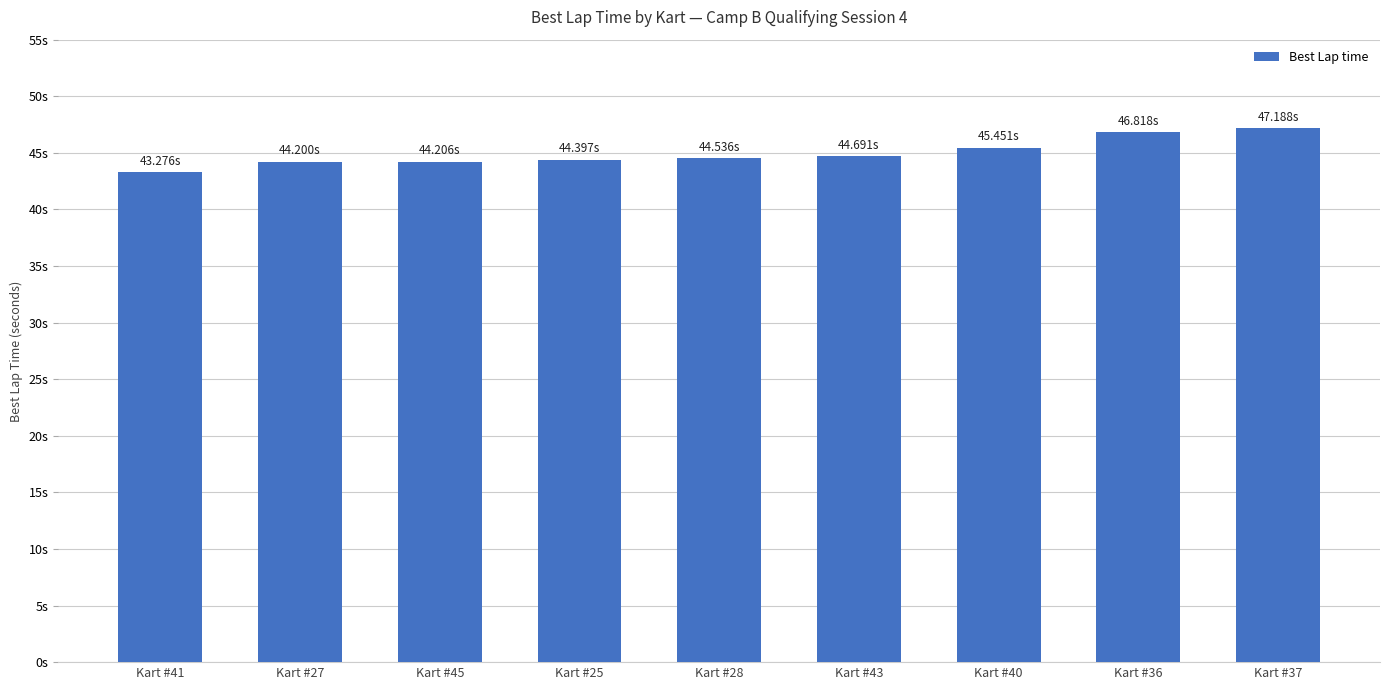

What is the change in value from Kart #43 to Kart #40?

+0.8